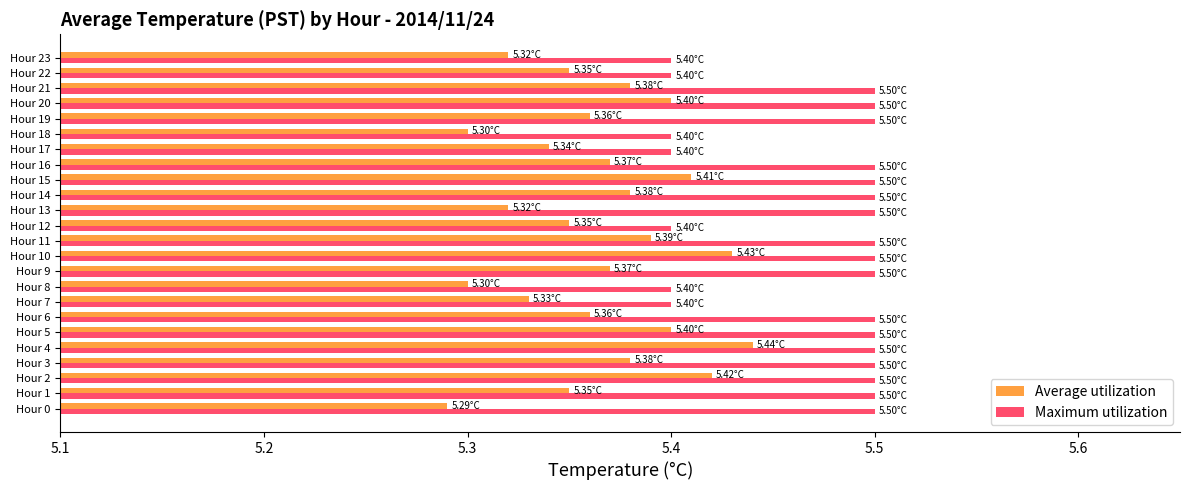

Which series has the largest total across all categories?

Maximum utilization